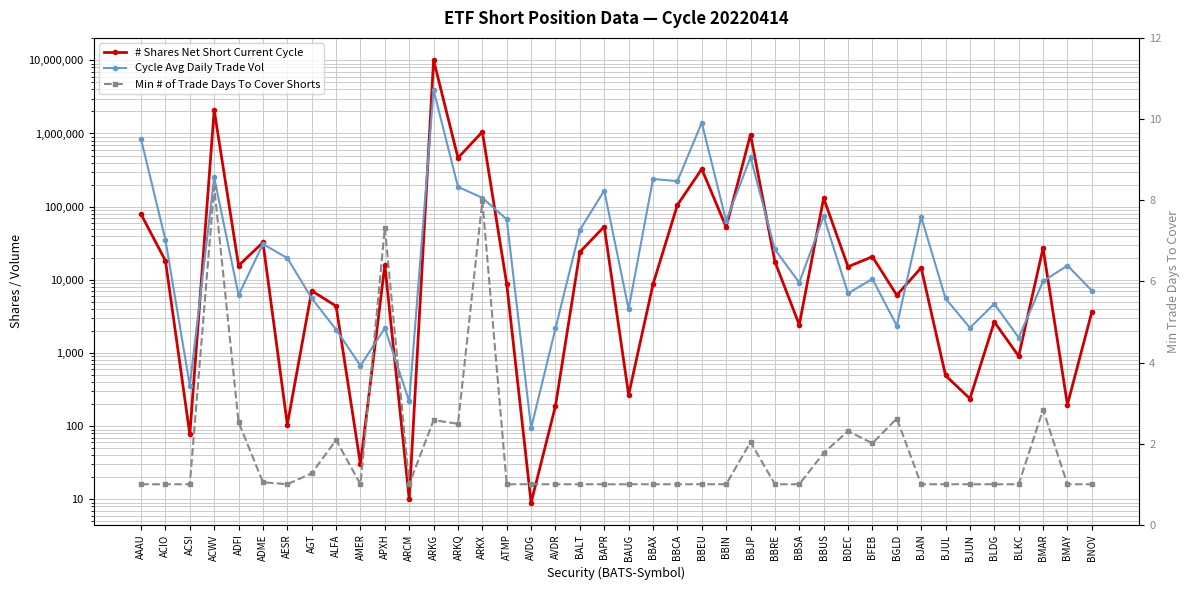

How many categories are shown in the chart?

40